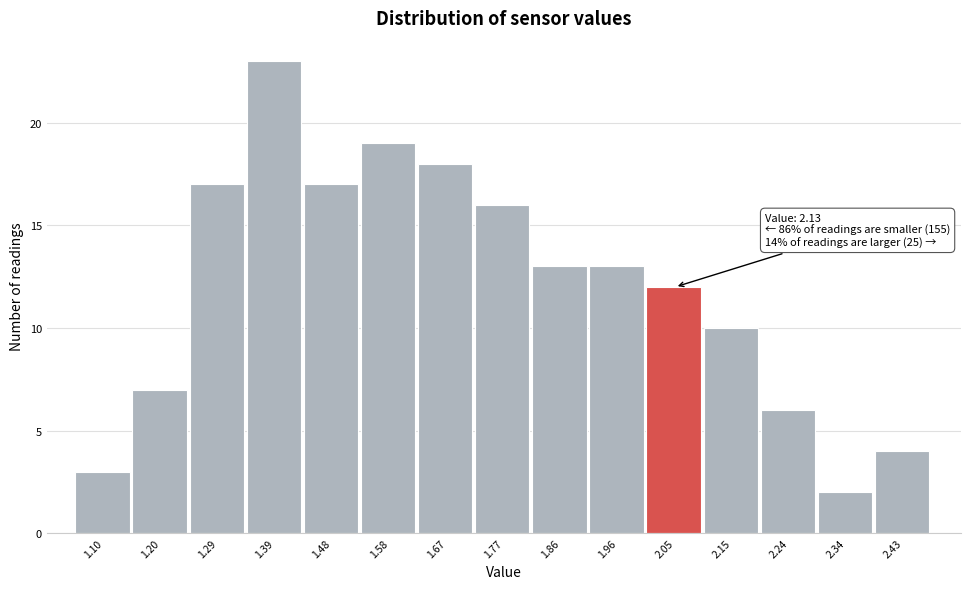

Reading left to right, transcribe all the data shown in this chart.

1.10=3	1.20=7	1.29=17	1.39=23	1.48=17	1.58=19	1.67=18	1.77=16	1.86=13	1.96=13	2.05=12	2.15=10	2.24=6	2.34=2	2.43=4